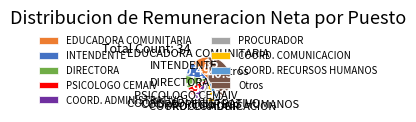

Approximately how many times larger is the value at EDUCADORA COMUNITARIA compared to INTENDENTE?

1.1